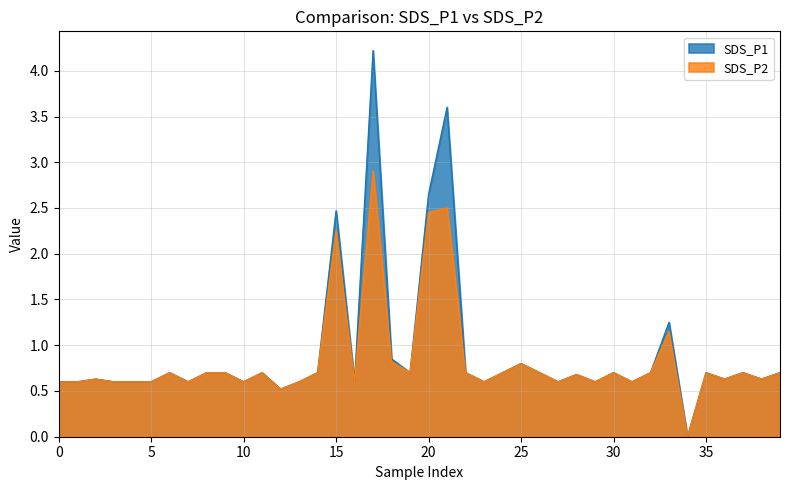

True or false: SDS_P2 and SDS_P1 intersect in this chart.

False